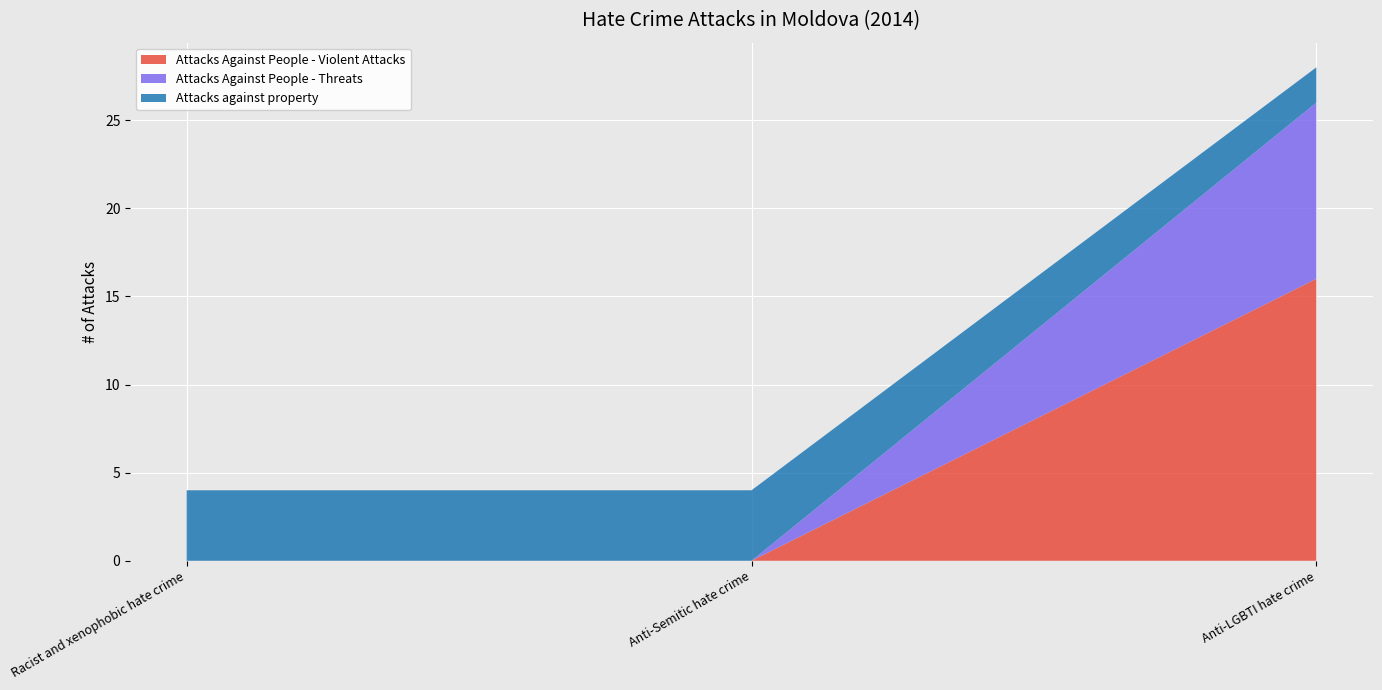

Reading left to right, list all the values displayed in this chart.

Attacks Against People - Violent Attacks: Racist and xenophobic hate crime=0	Anti-Semitic hate crime=0	Anti-LGBTI hate crime=16
Attacks Against People - Threats: Racist and xenophobic hate crime=0	Anti-Semitic hate crime=0	Anti-LGBTI hate crime=10
Attacks against property: Racist and xenophobic hate crime=4	Anti-Semitic hate crime=4	Anti-LGBTI hate crime=2